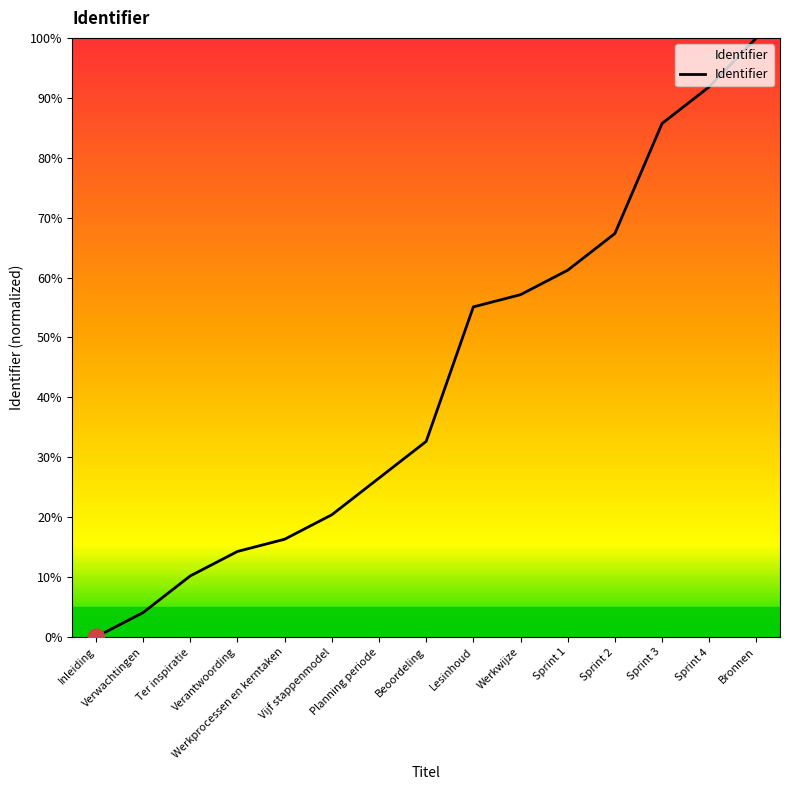

Approximately how many times larger is the value at Werkprocessen en kerntaken compared to Sprint 4?

0.2